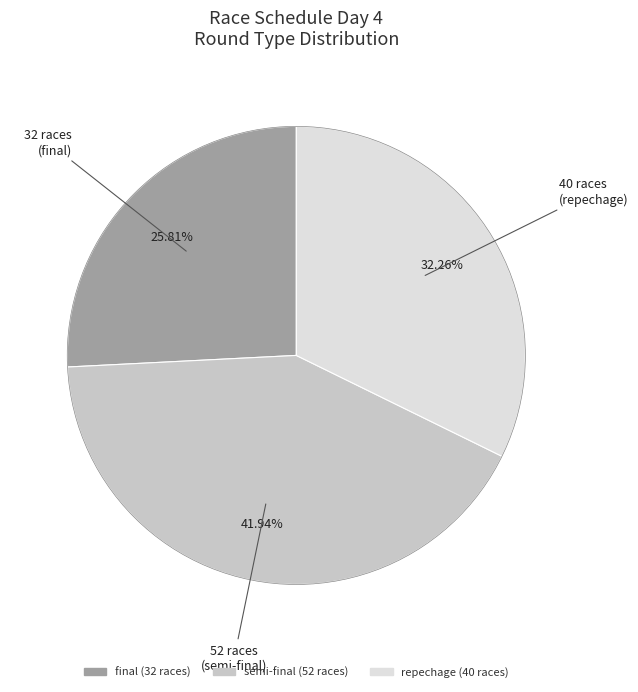

To the nearest percent, what is the average slice percentage?

33%